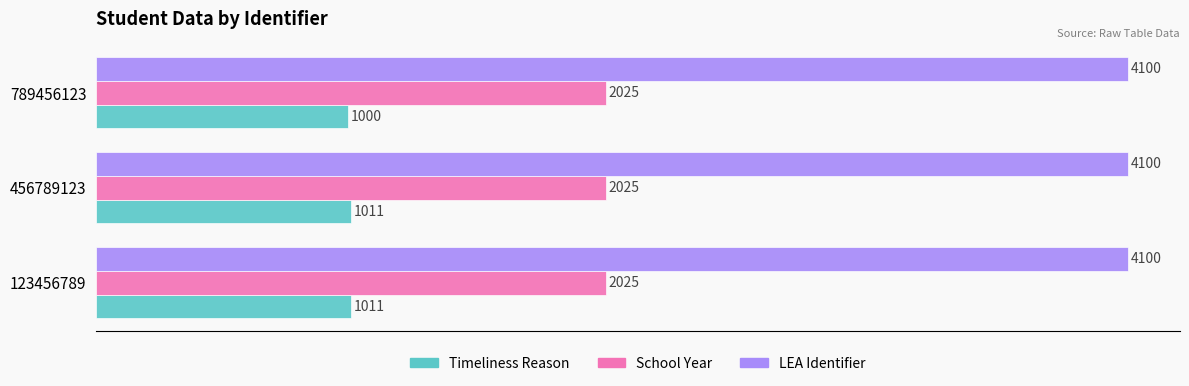

Is it true that LEA Identifier equals 2180 at 456789123?

False